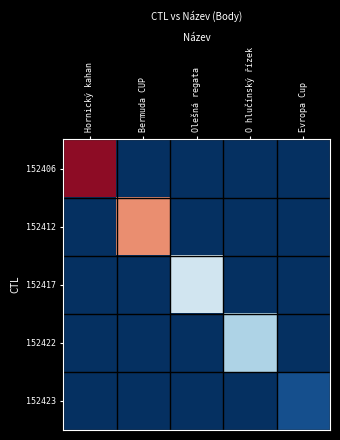

At Olešná regata, list the series in order from smallest to largest.

152406, 152412, 152422, 152423, 152417